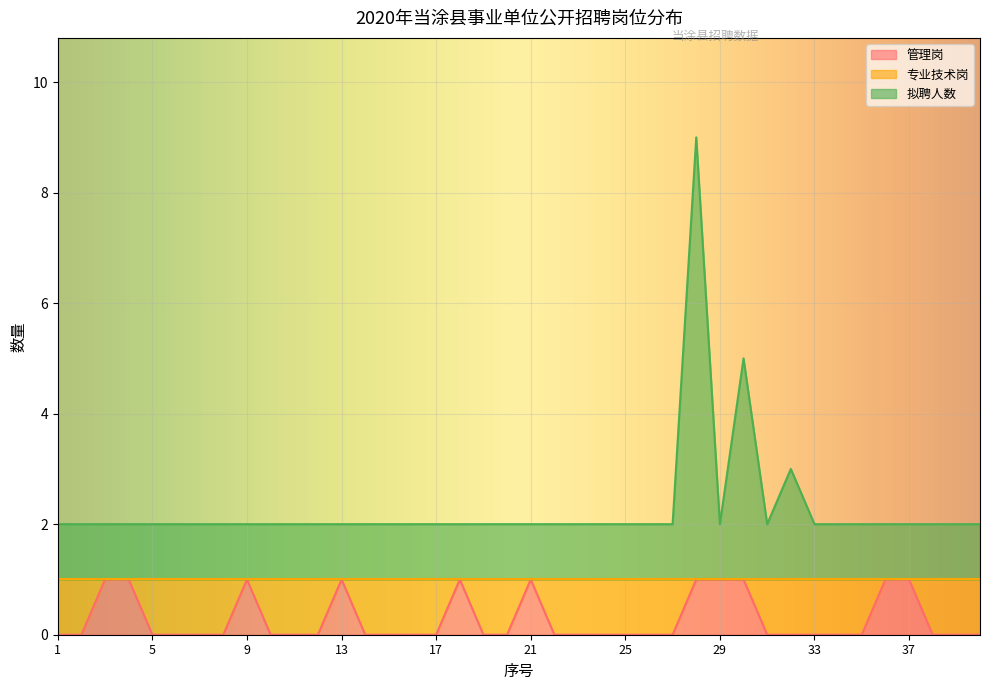

True or false: 管理岗 and 拟聘人数 cross at least once.

False